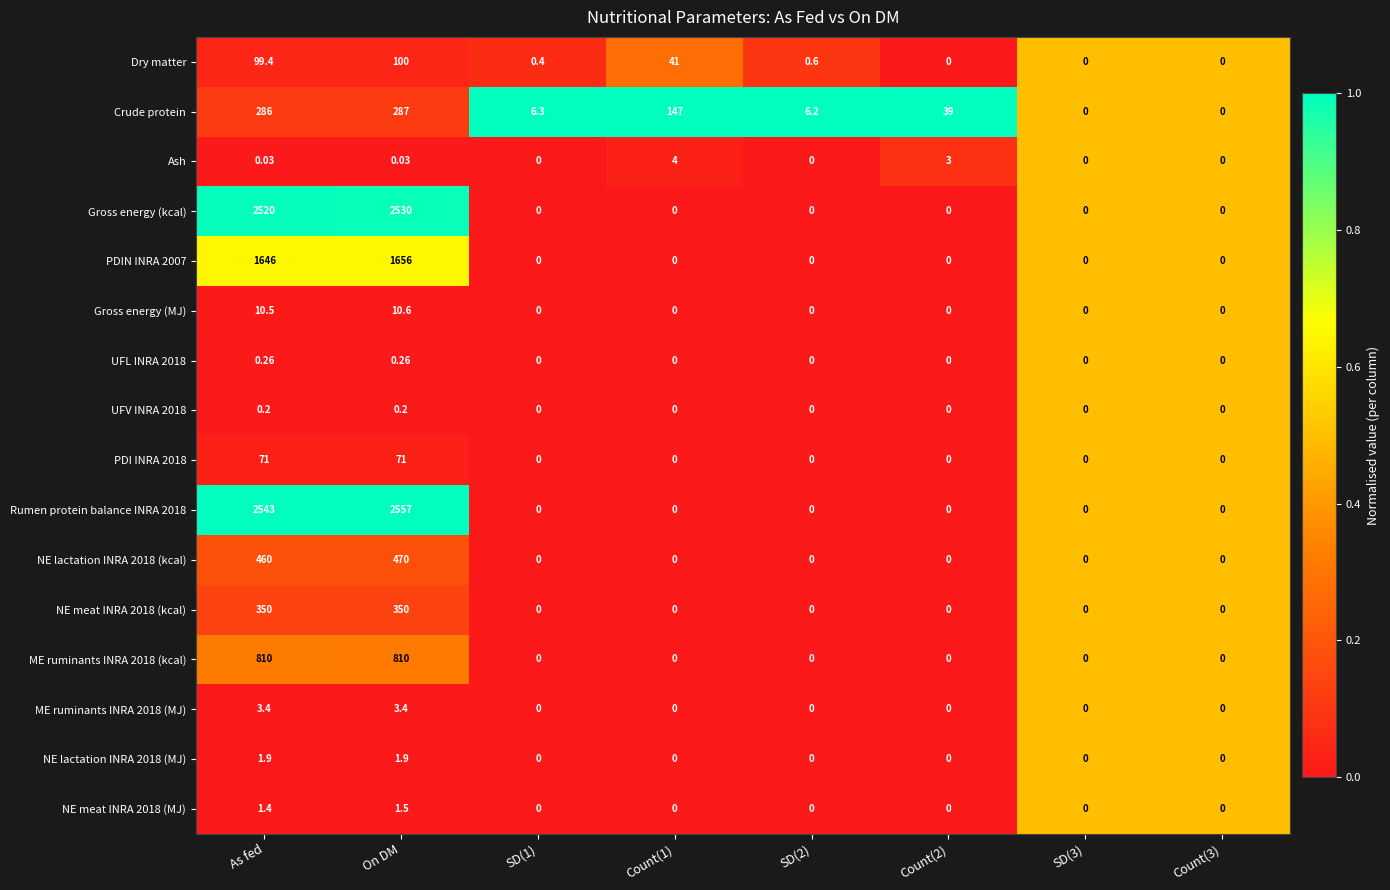

Is the value of UFL INRA 2018 at As fed greater than the value of NE lactation INRA 2018 (MJ) at On DM?

No